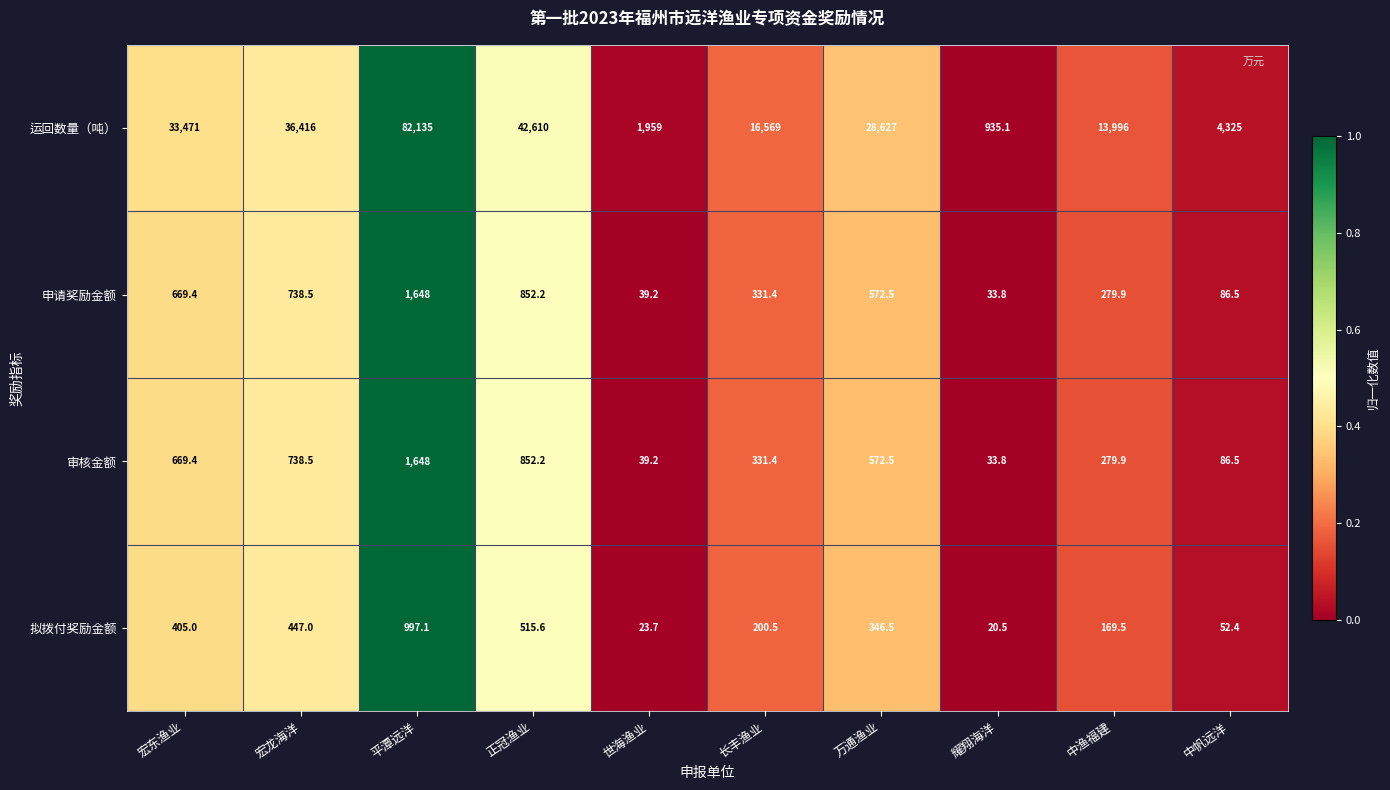

Which series has the widest spread of values?

运回数量（吨）